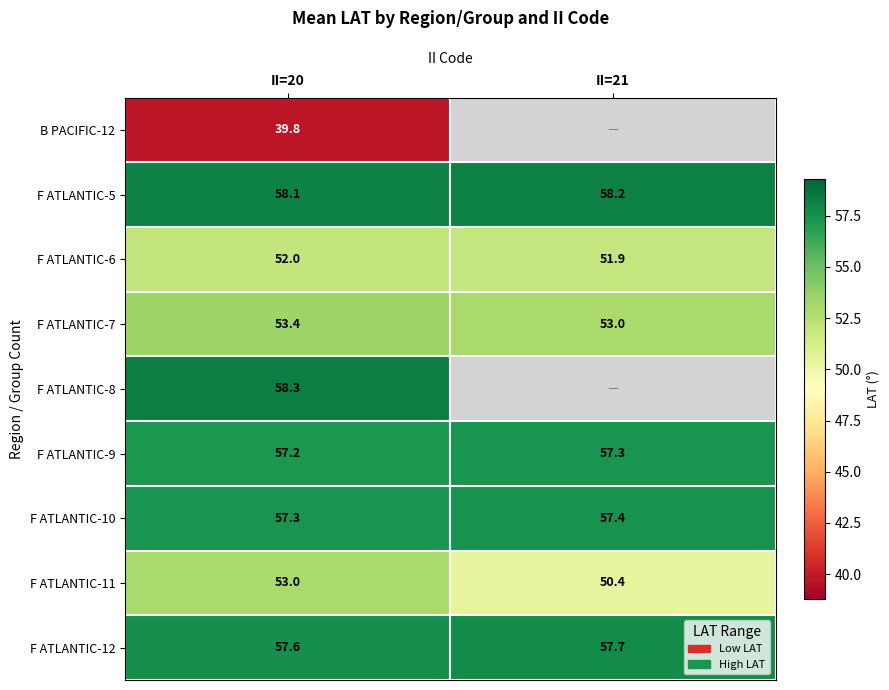

What value does the F ATLANTIC-9 series have at II=21?

57.3